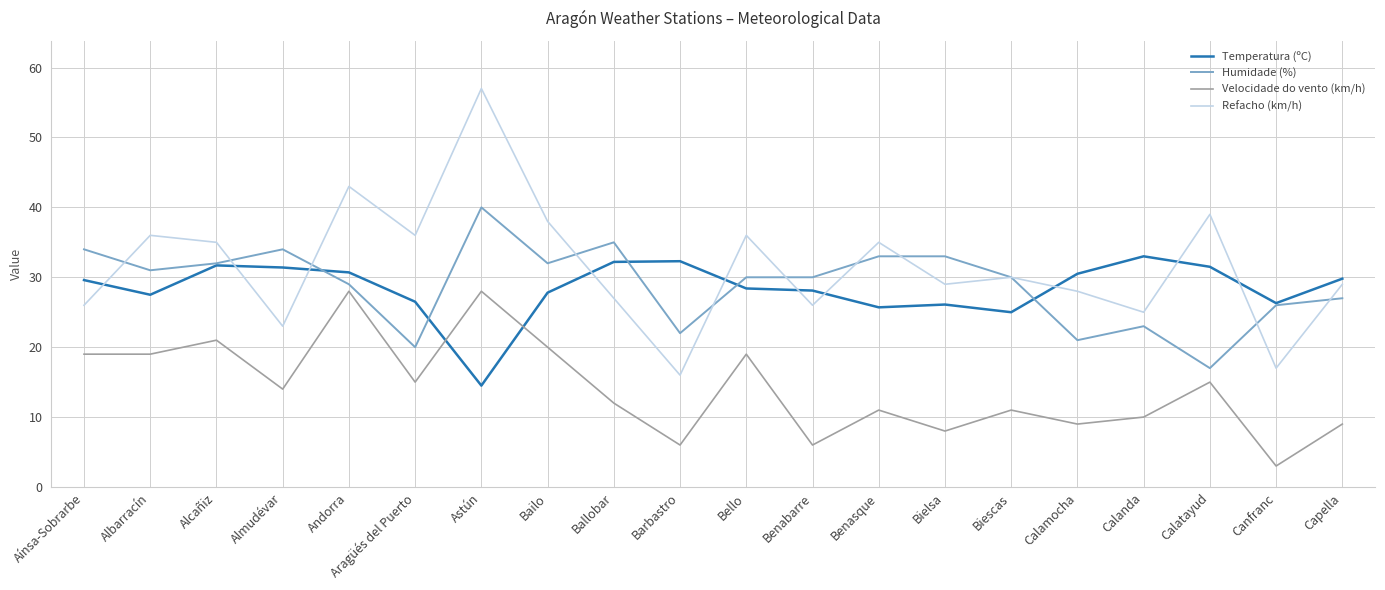

What is the sum of all Velocidade do vento (km/h) values?

283.0